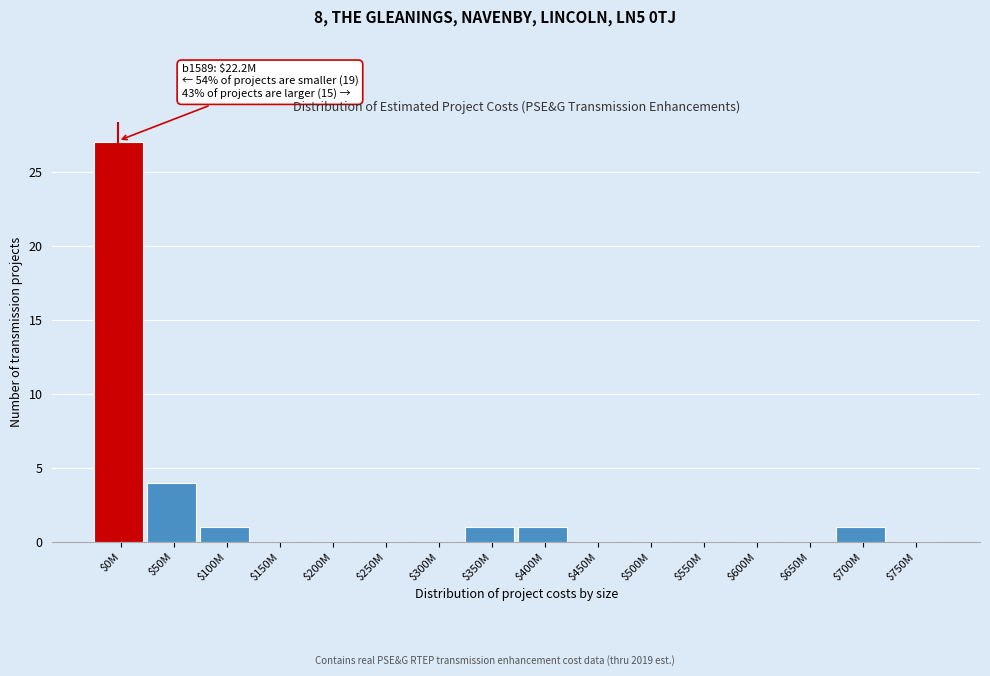

Where is the data nearest to the value 13?

$50M